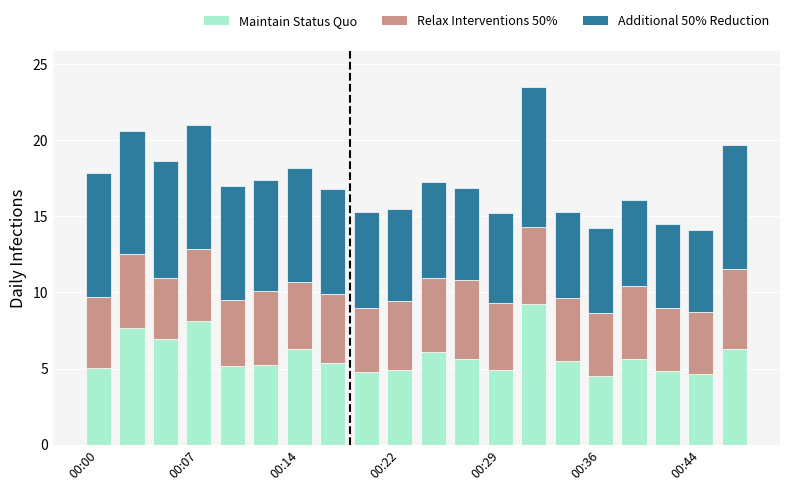

What is the maximum value for Maintain Status Quo?

9.2